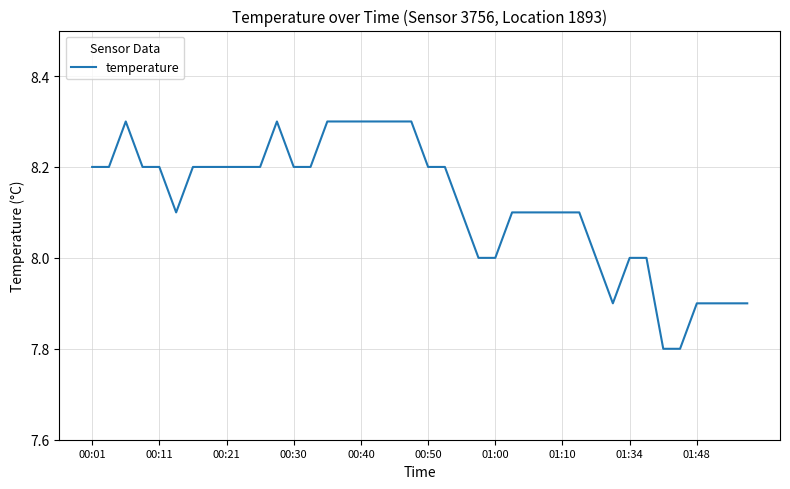

What is the difference between the maximum and minimum values?

0.5